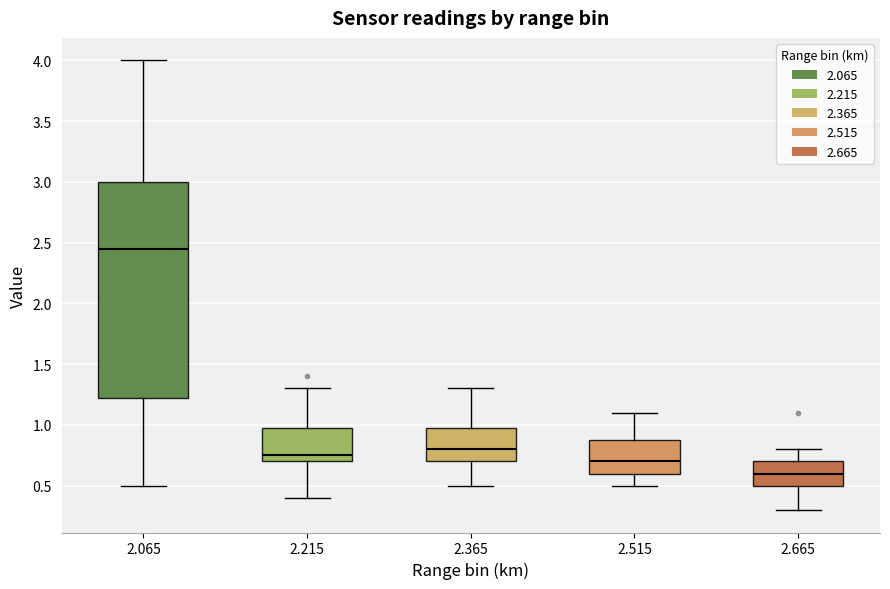

Comparing the boxes themselves (not the whiskers), which one is the tallest?

2.065